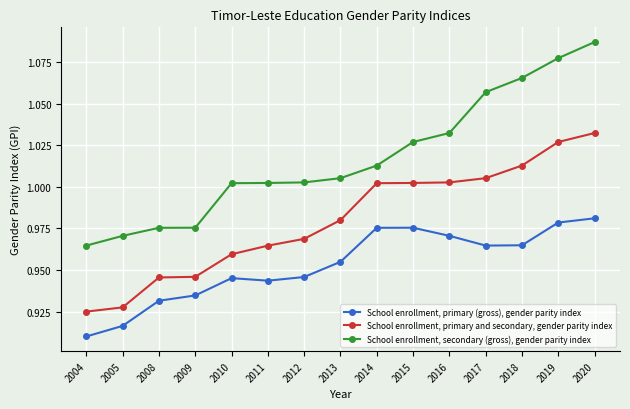

True or false: School enrollment, secondary (gross), gender parity index and School enrollment, primary and secondary, gender parity index cross at least once.

False